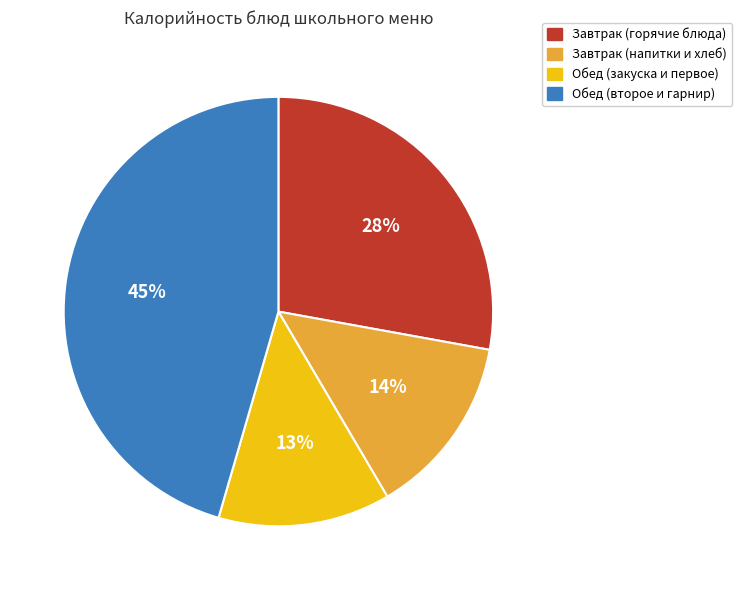

Is there any slice that represents more than half of the pie?

No